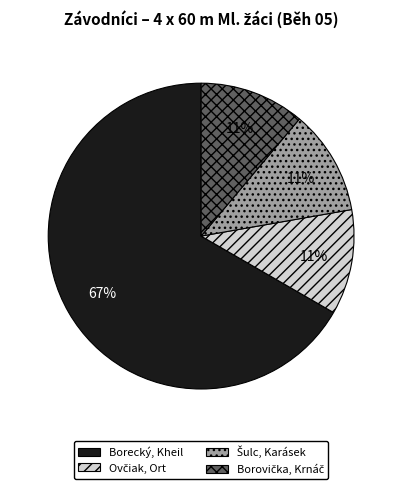

Does any single category account for the majority?

Yes